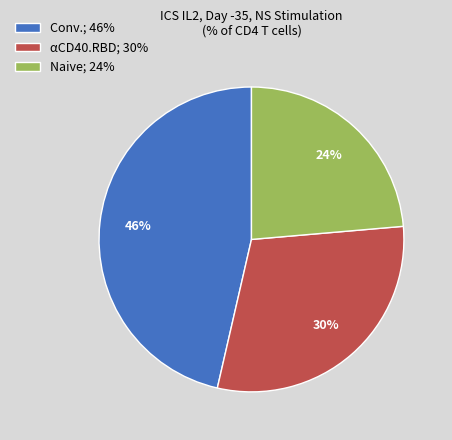

How many slices are in this pie chart?

3